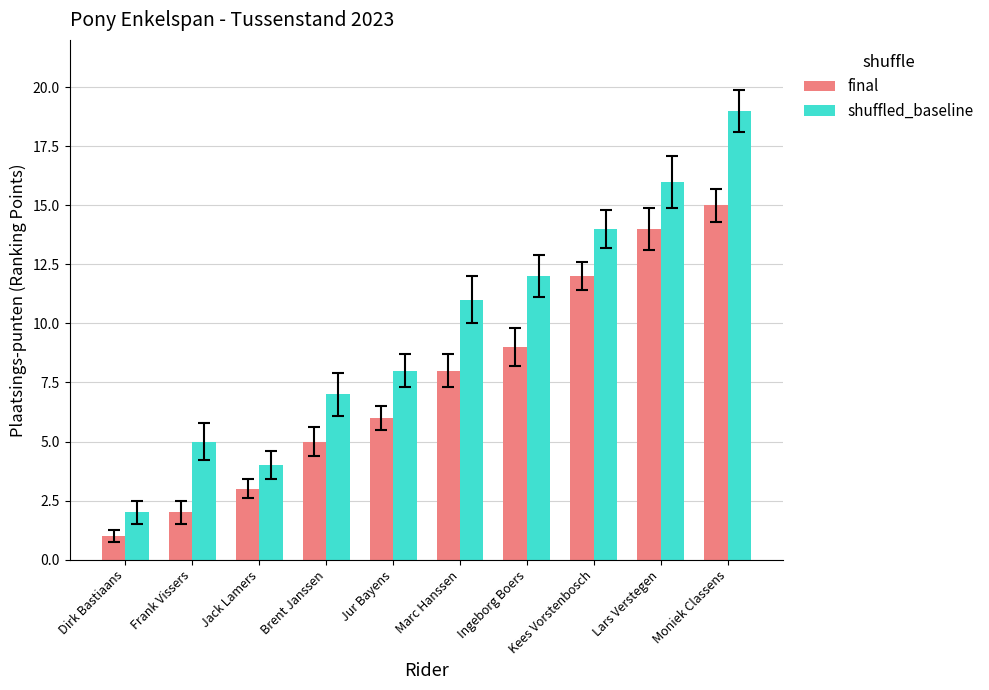

Rank the series at Moniek Classens from highest to lowest value.

shuffled_baseline, final